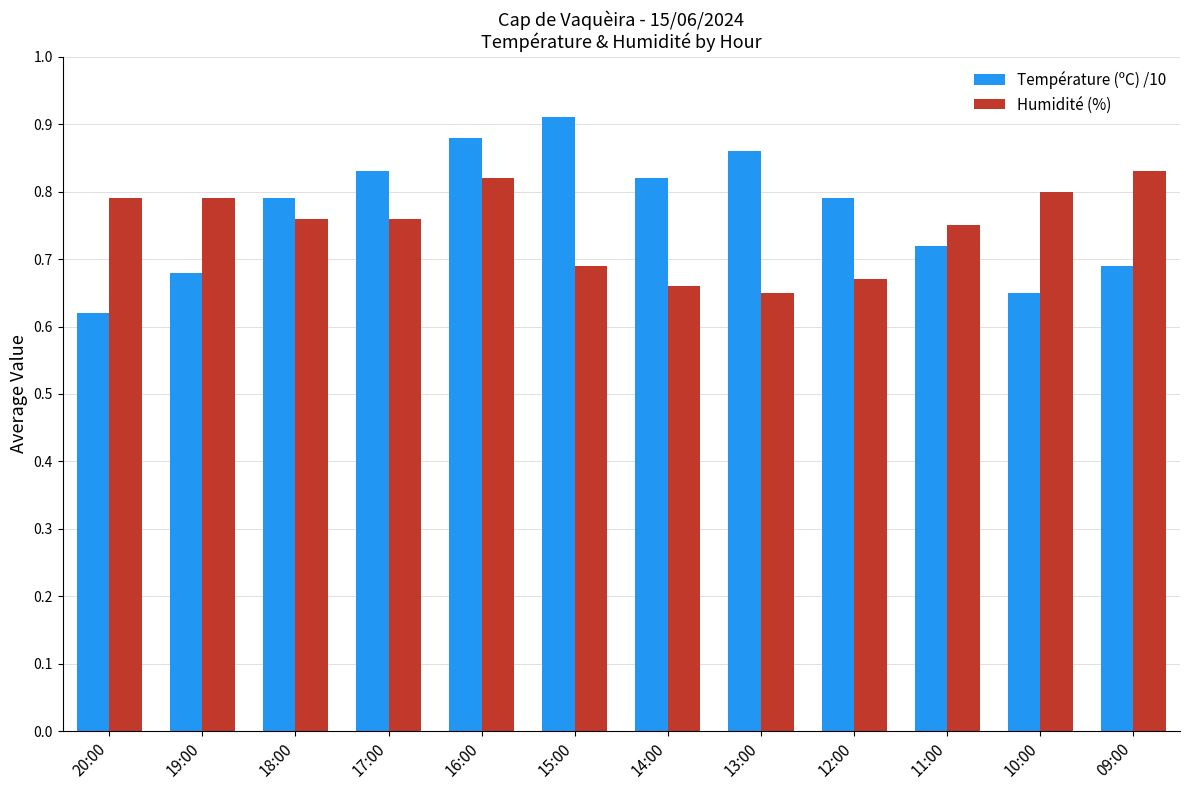

What is the difference between the second highest and minimum values in the Température (ºC) /10 series?

0.3